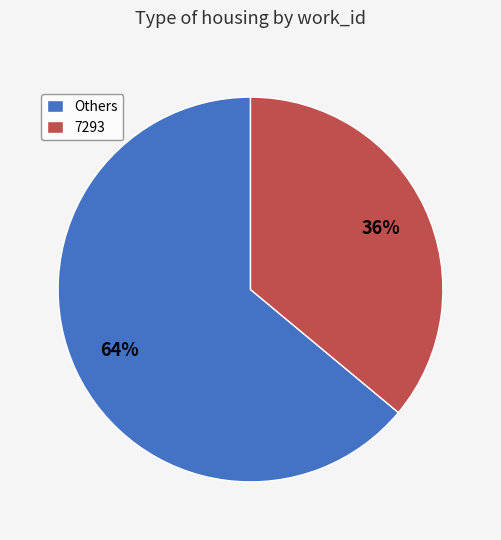

The 7293 slice represents 23% of the pie. True or false?

False